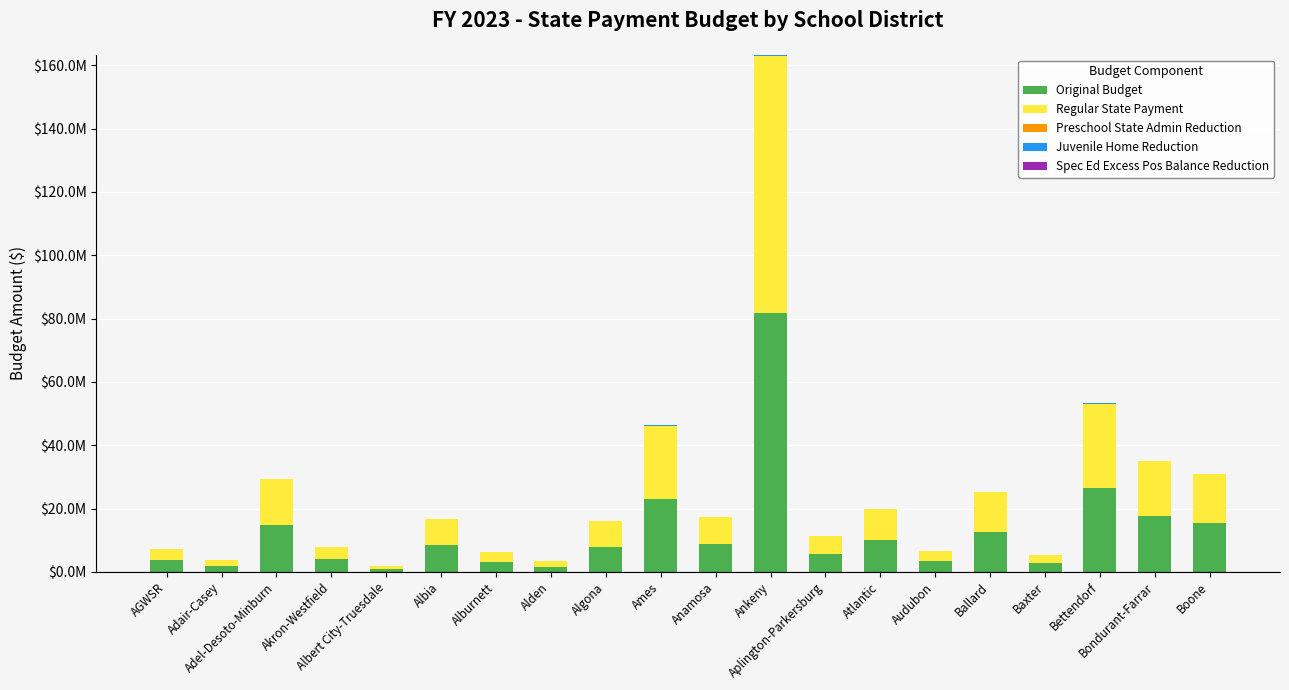

Are the bars horizontal?

No